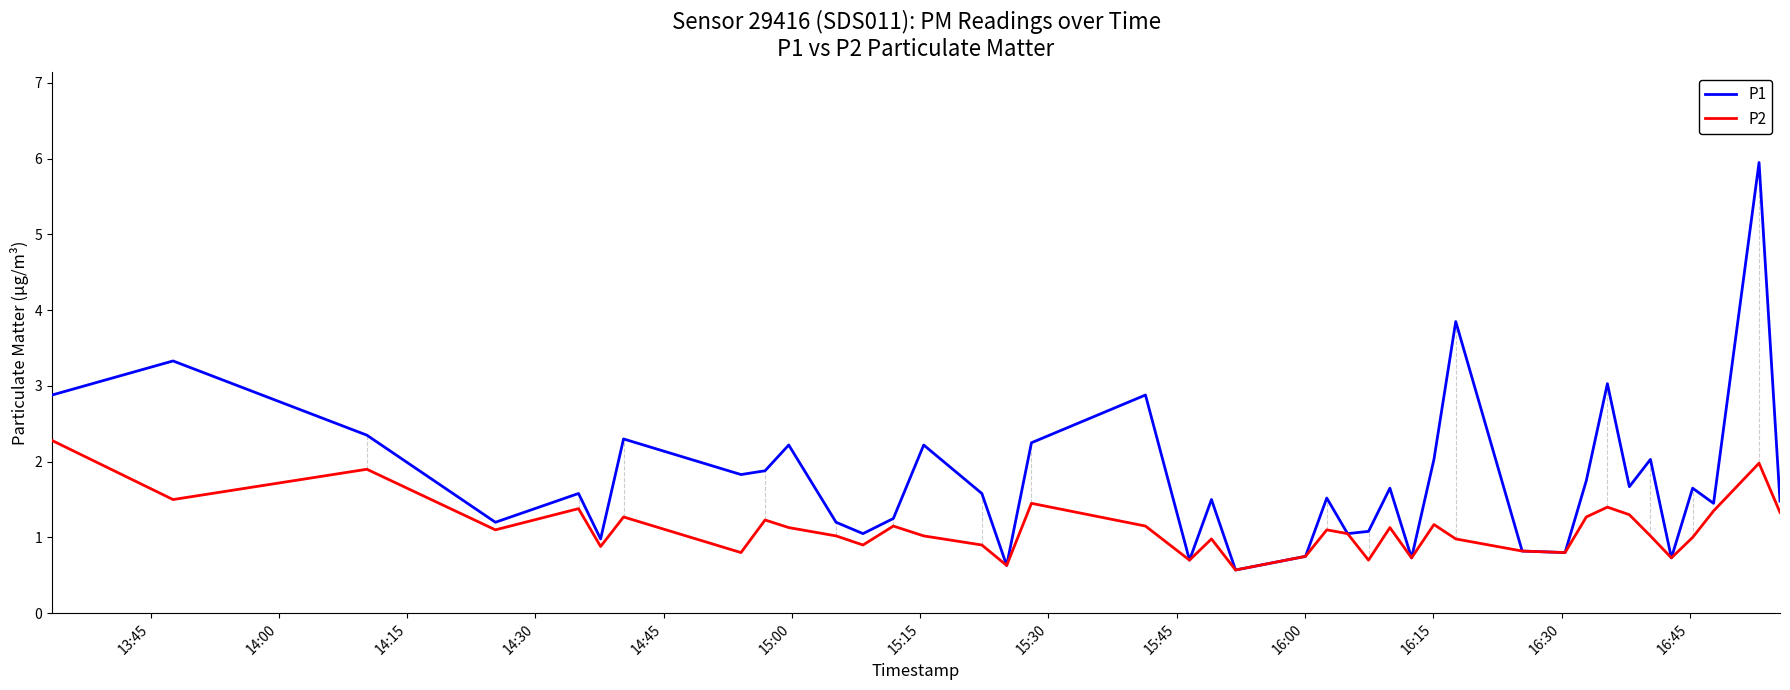

Which series has the widest spread of values?

P1